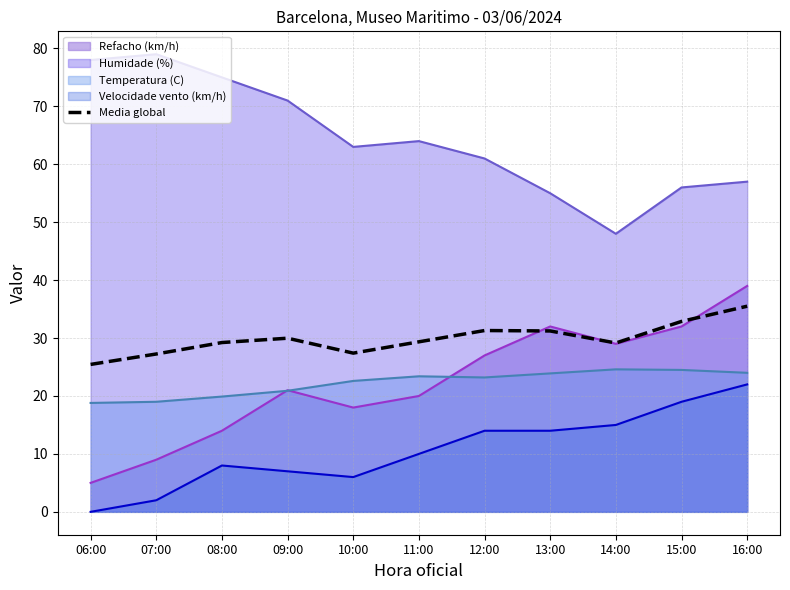

Does the chart have visible grid lines?

Yes